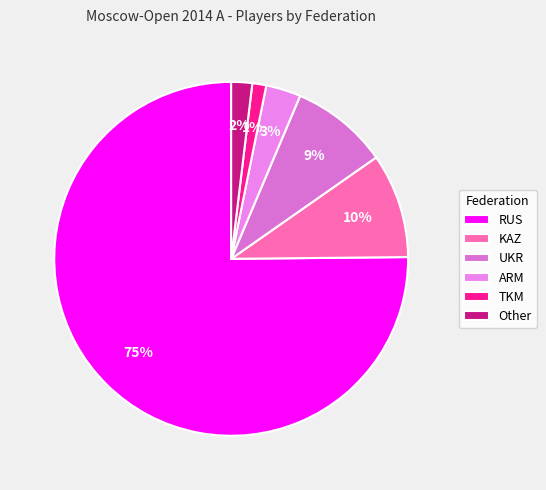

True or false: RUS accounts for 75% of the total.

True